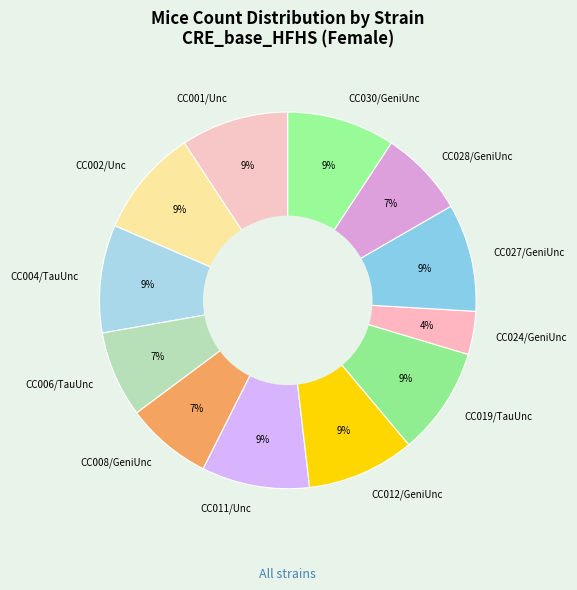

Is it true that CC011/Unc is 1% of the pie?

False